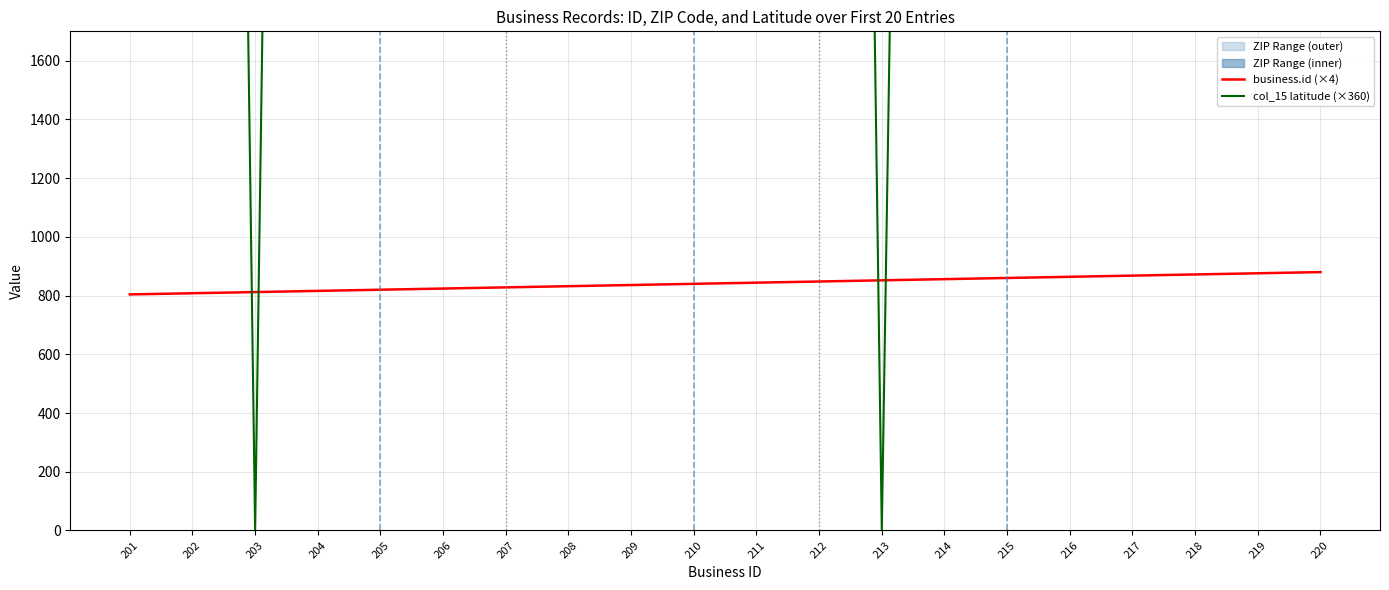

What is the difference between the second highest and second lowest values in the col_15 latitude (×360) series?

15702.3